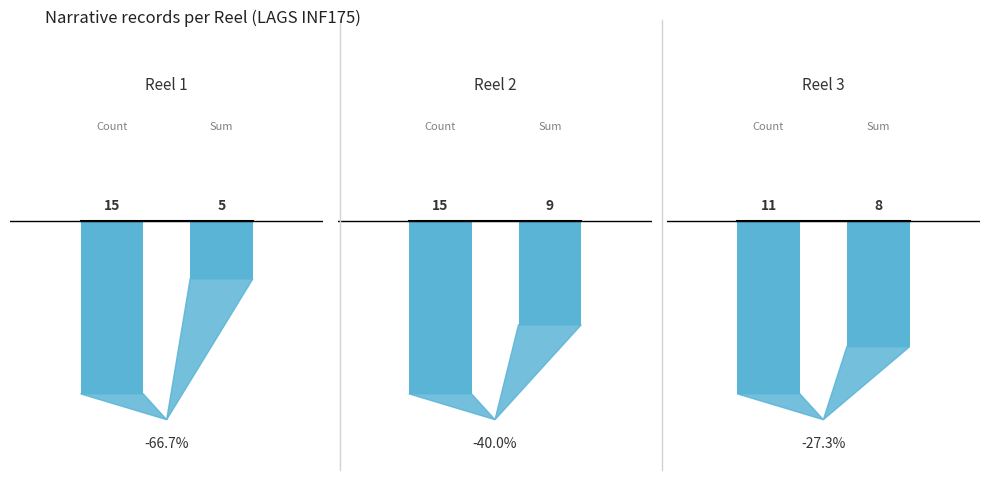

The Reel 3 series shows 18 at _N. True or false?

False